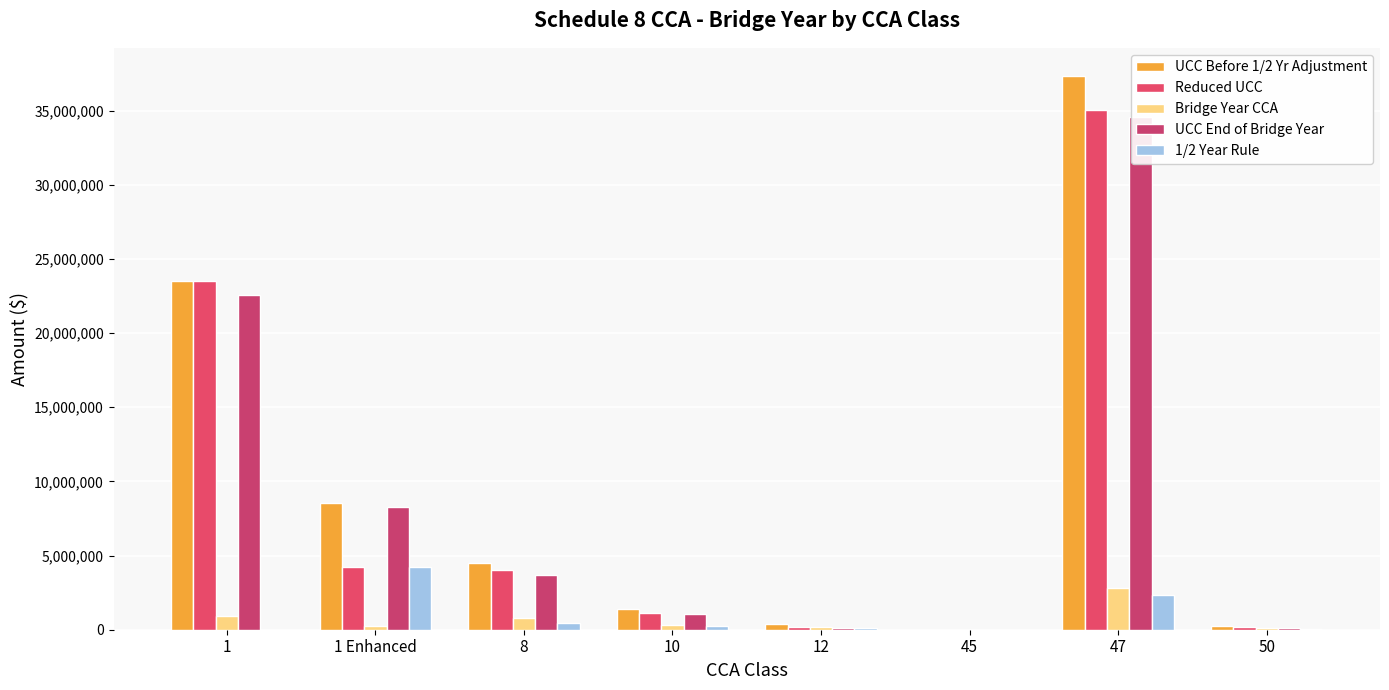

Rank the categories by 1/2 Year Rule value from highest to lowest.

1 Enhanced, 47, 8, 10, 12, 50, 1, 45